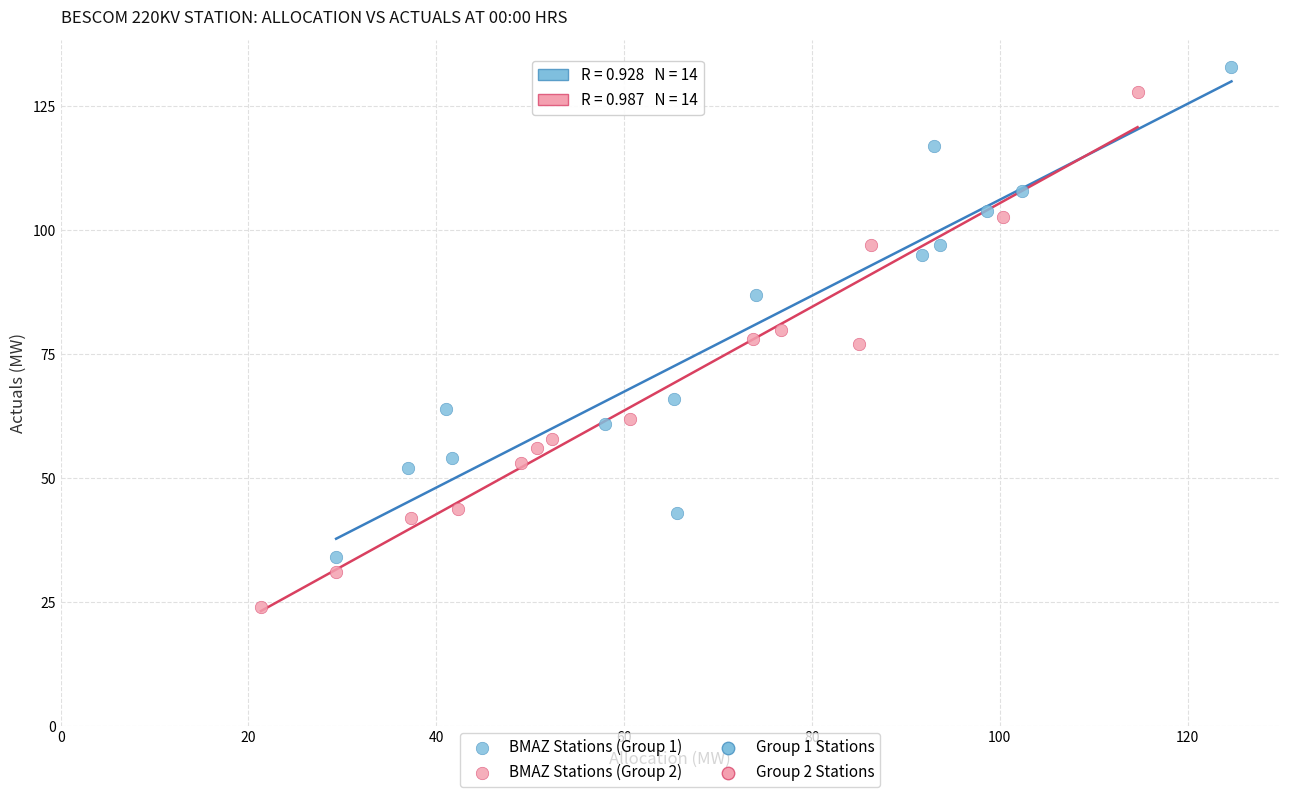

Which series contains the lowest Y value?

BMAZ Stations (Group 2)